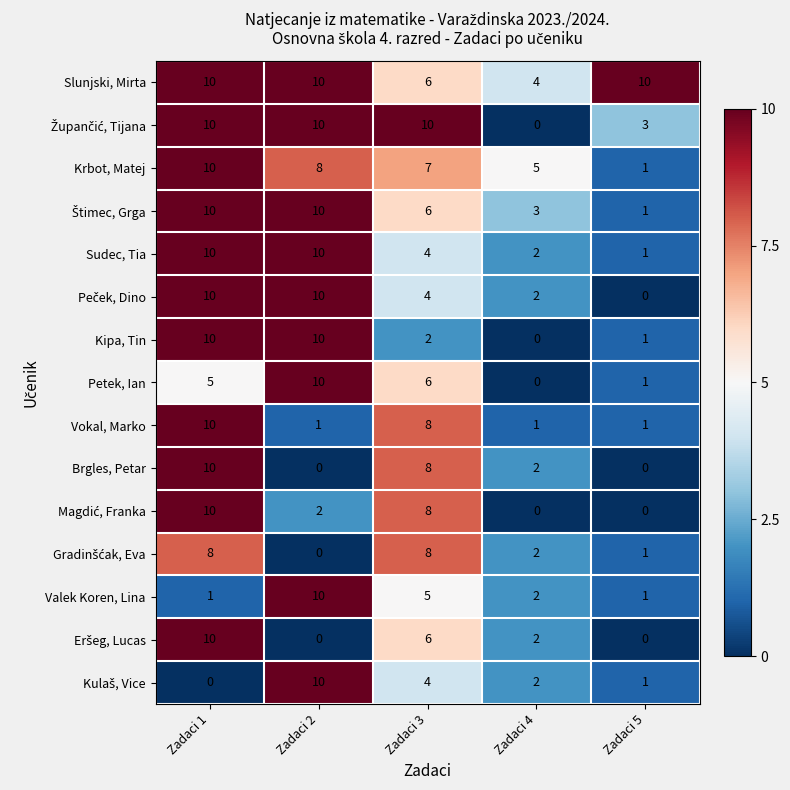

The value of Slunjski, Mirta at Zadaci 5 is 14. True or false?

False